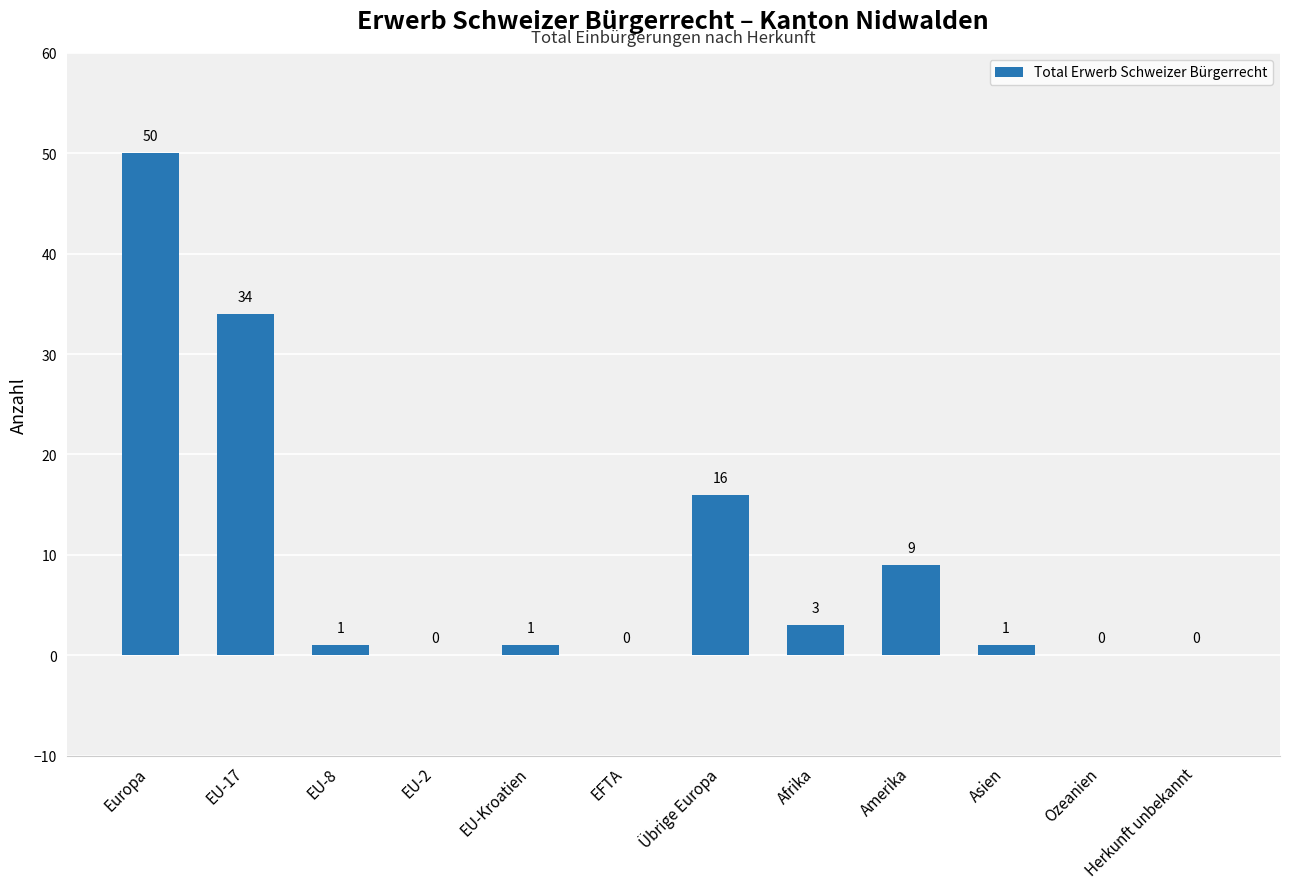

The chart shows a value of 3 at Afrika. True or false?

True